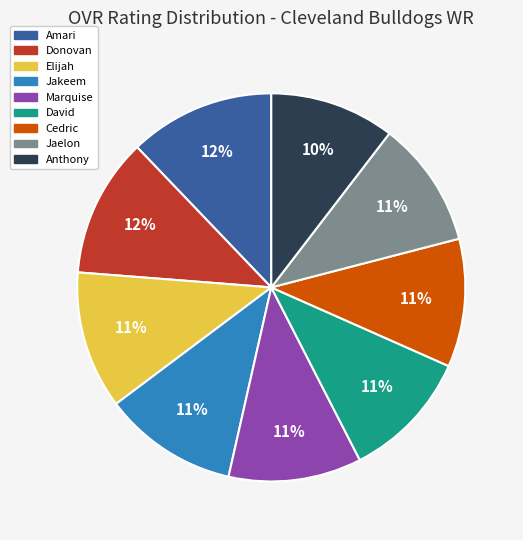

What percentage is the Donovan slice, to the nearest percent?

12%